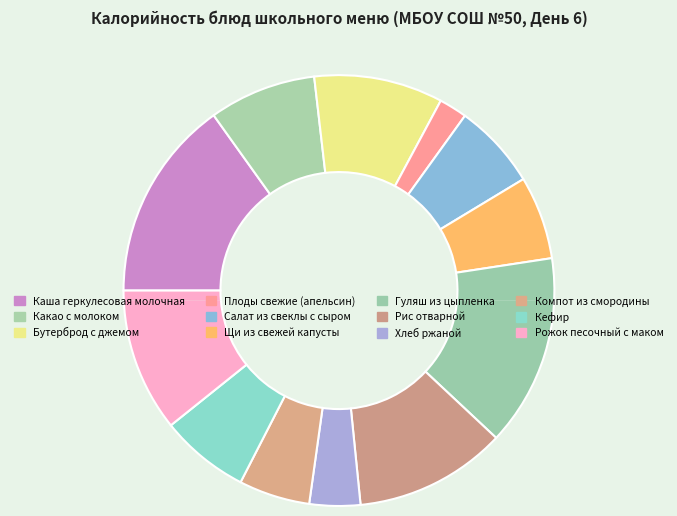

Combined, what portion of the pie is Какао с молоком and Щи из свежей капусты?

14.3%